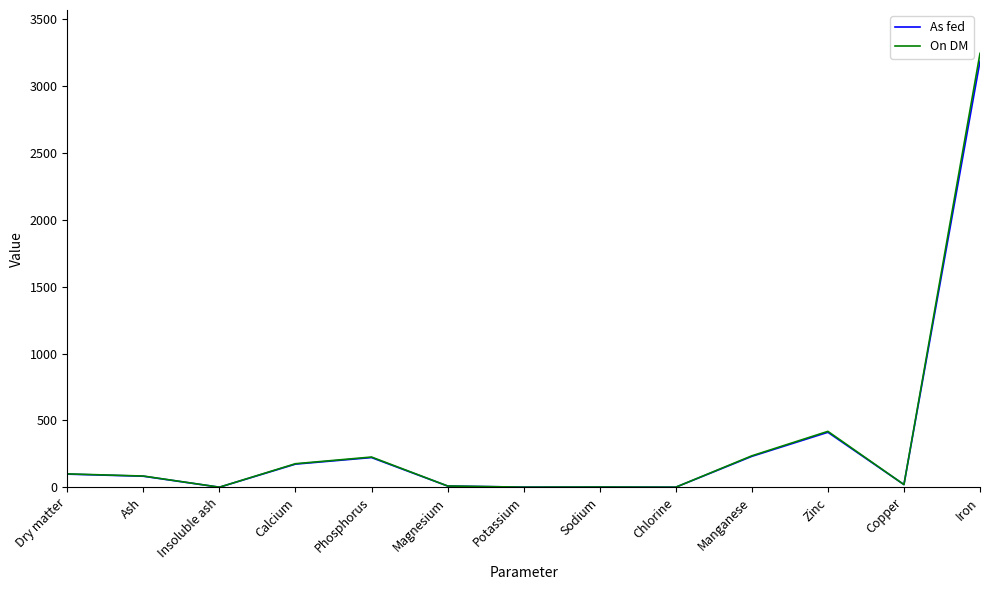

Is it true that On DM equals 100.0 at Dry matter?

True